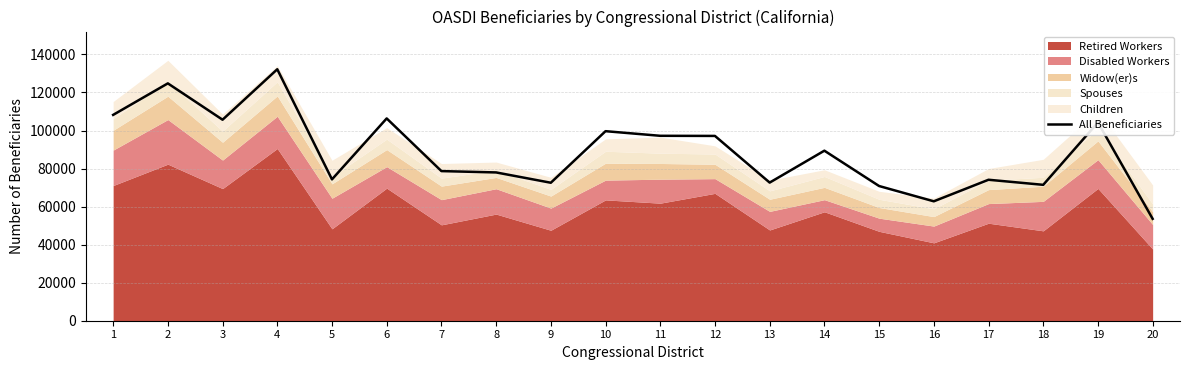

What is the change in value from 8 to 11?

+19260